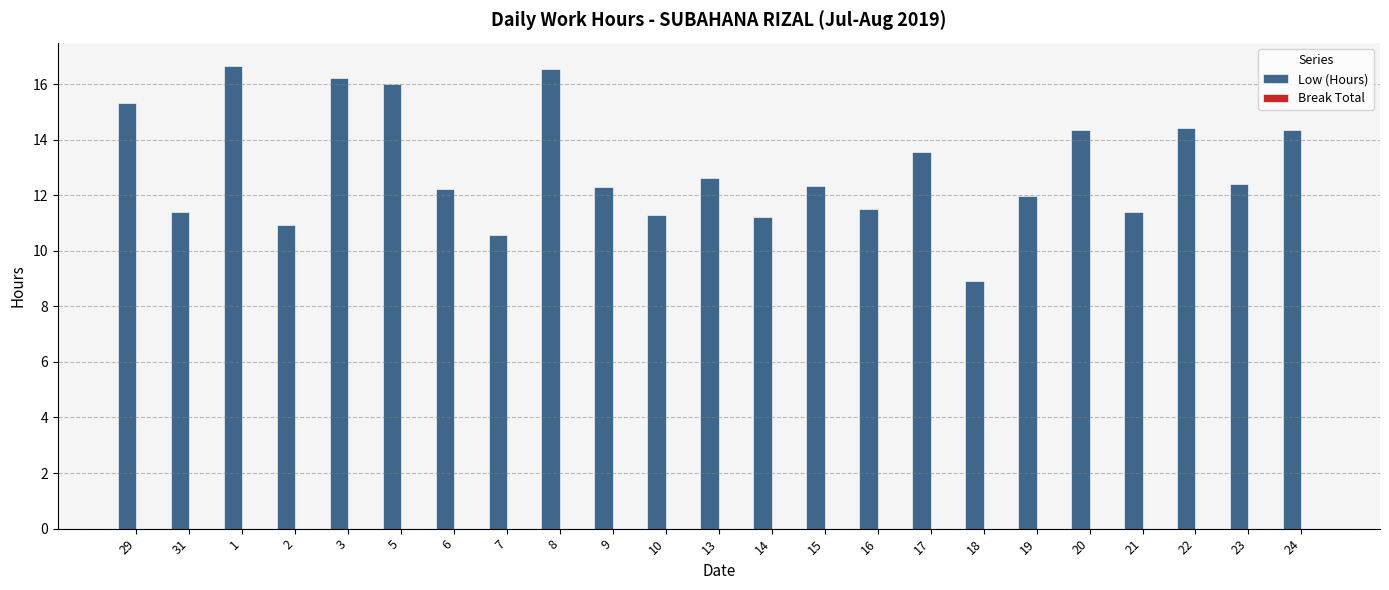

What is the sum of all values?

298.6